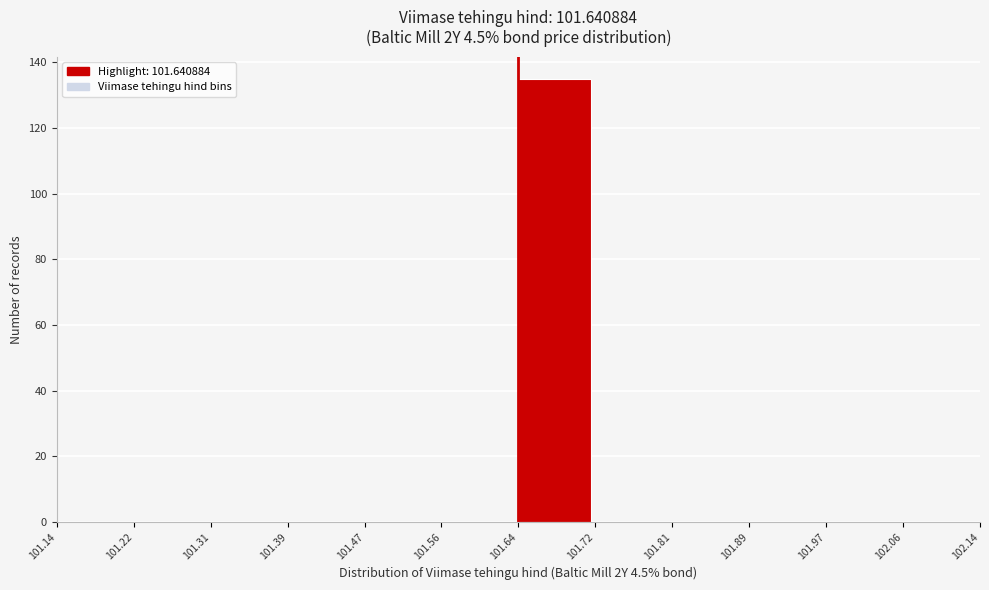

Over which range of the x-axis is the bar tallest?

101.64 to 101.72